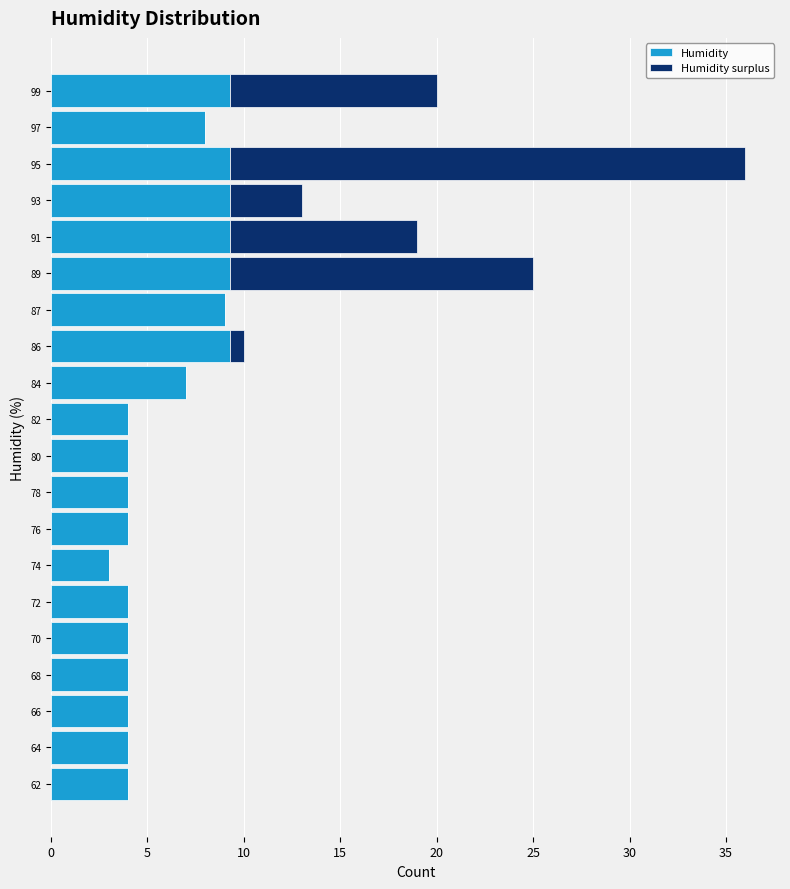

At which label is Humidity closest to 6?

84